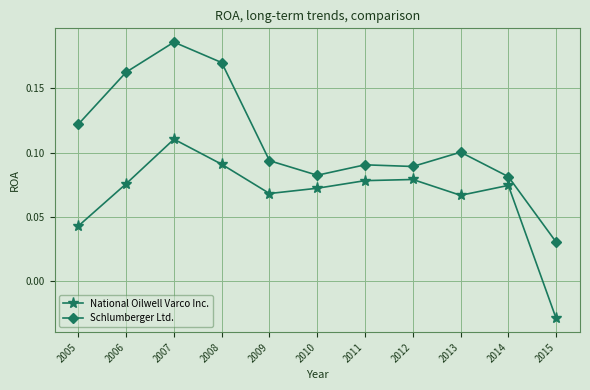

How many lines are shown in the chart?

2